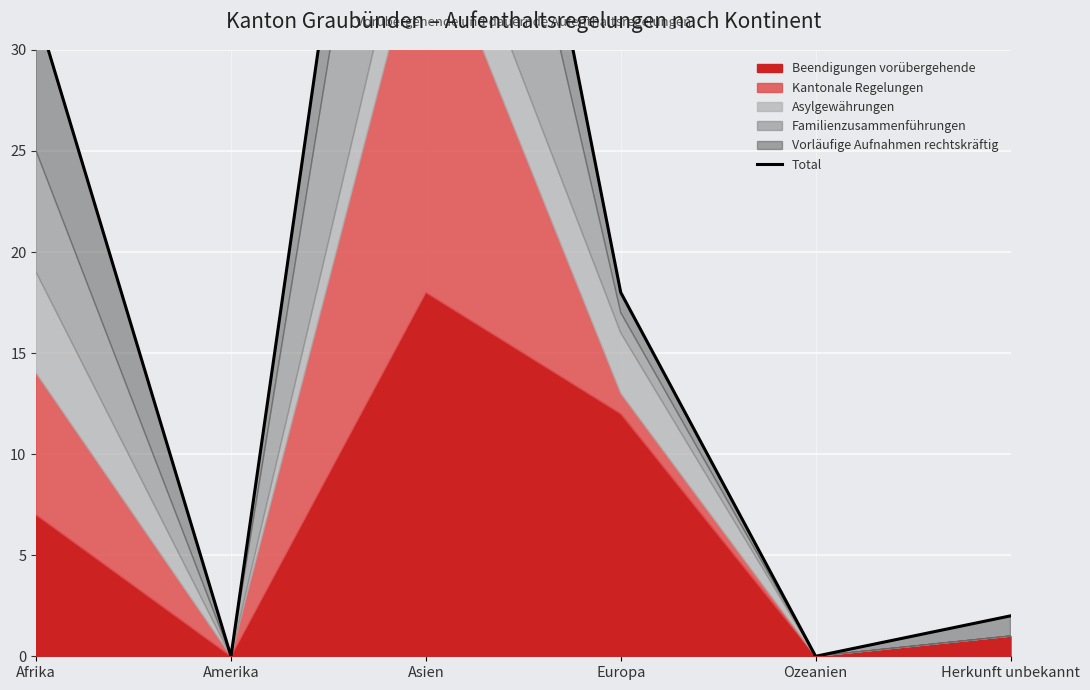

Which has a higher value, Herkunft unbekannt or Europa?

Europa